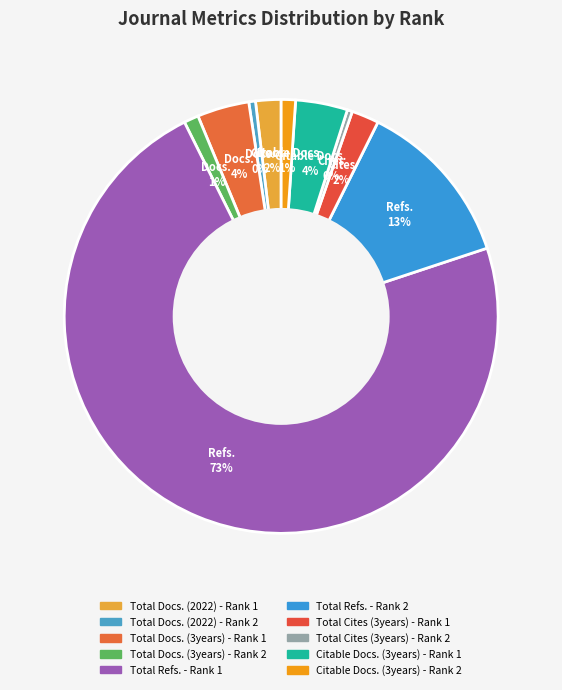

True or false: Total Docs. (3years) - Rank 1 accounts for 4% of the total.

True